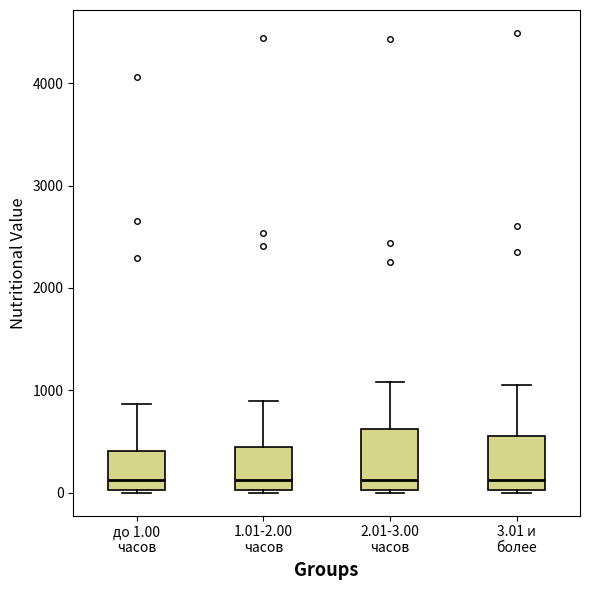

Where does the upper whisker of the box for 2.01-3.00 часов end on the y-axis? The values are not printed on the chart, so give them approximately, as read against the axis.

1100